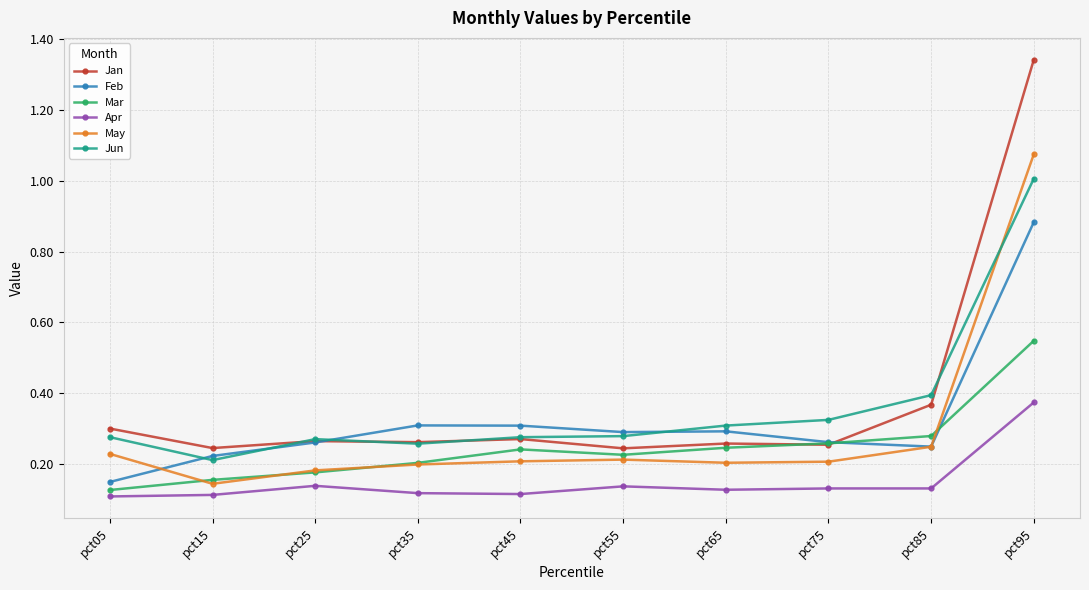

Which series has the widest spread of values?

Jan